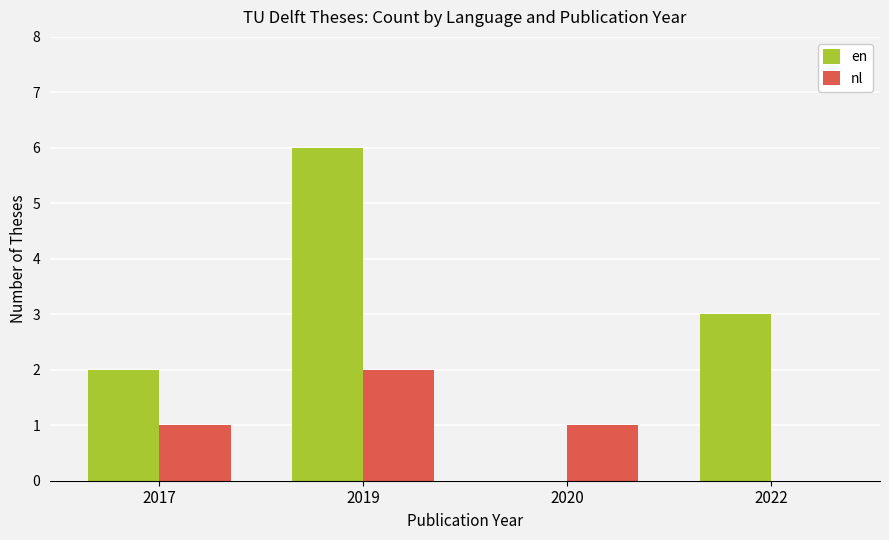

How many groups of bars are there?

4